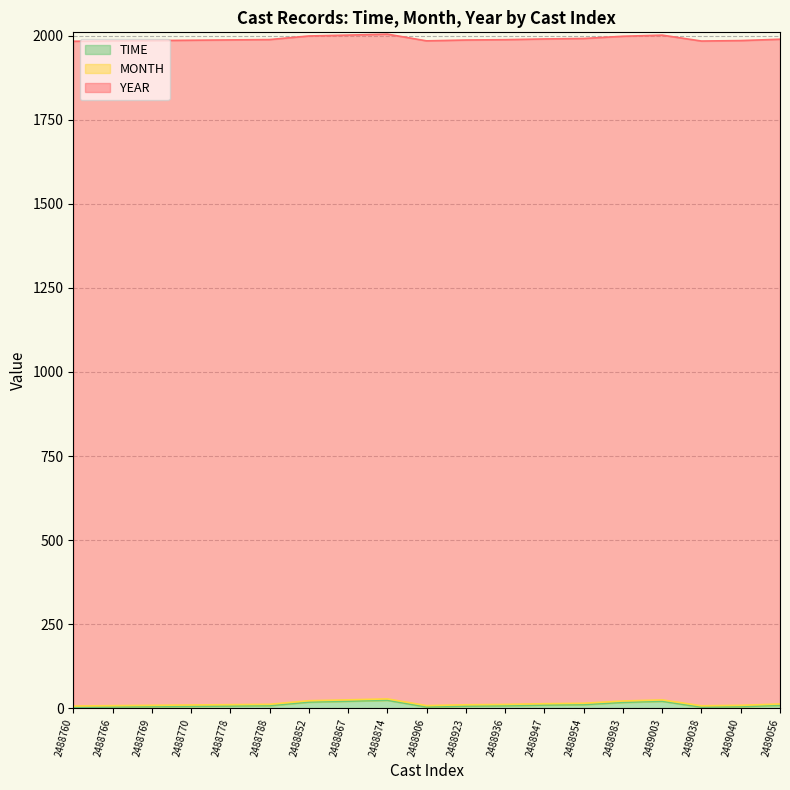

Reading right to left, transcribe all the data shown in this chart.

YEAR: 2489056=1977.0	2489040=1977.0	2489038=1977.0	2489003=1977.0	2488983=1977.0	2488954=1977.0	2488947=1977.0	2488936=1977.0	2488923=1977.0	2488906=1977.0	2488874=1977.0	2488867=1977.0	2488852=1977.0	2488788=1977.0	2488778=1977.0	2488770=1977.0	2488769=1977.0	2488766=1977.0	2488760=1977.0
MONTH: 2489056=4.0	2489040=4.0	2489038=4.0	2489003=4.0	2488983=4.0	2488954=4.0	2488947=4.0	2488936=4.0	2488923=4.0	2488906=4.0	2488874=4.0	2488867=4.0	2488852=4.0	2488788=4.0	2488778=4.0	2488770=4.0	2488769=4.0	2488766=4.0	2488760=4.0
TIME: 2489056=8.5	2489040=4.5	2489038=3.1	2489003=20.6	2488983=17.3	2488954=10.7	2488947=9.3	2488936=7.2	2488923=6.2	2488906=3.6	2488874=23.6	2488867=20.8	2488852=18.2	2488788=7.5	2488778=6.5	2488770=5.5	2488769=4.5	2488766=3.5	2488760=2.5